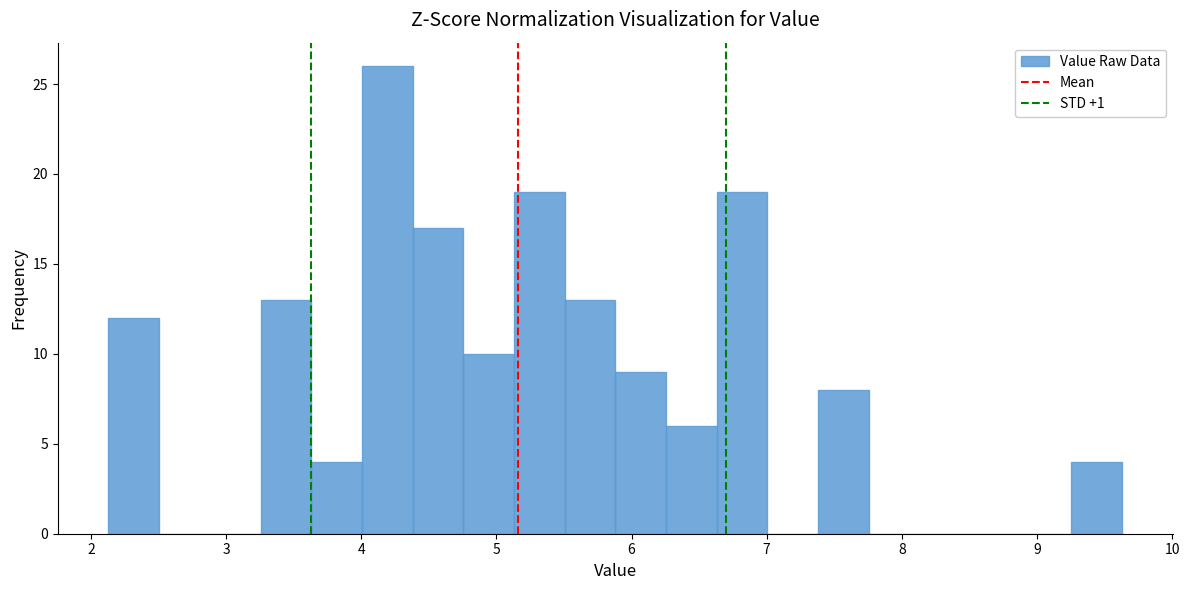

Around what value on the x-axis is the tallest bar? Give the approximate position of its centre, as read against the axis.

4.2